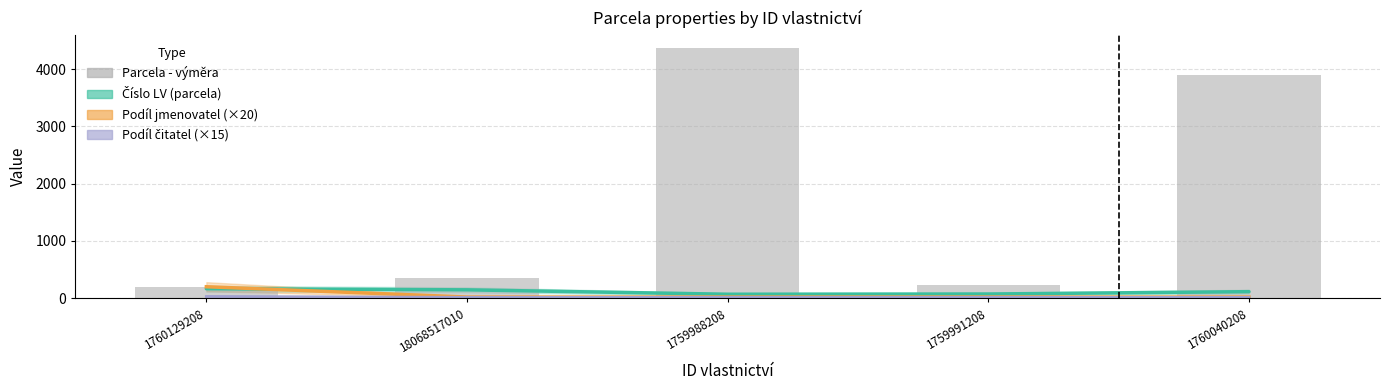

At which category is the sum across all series the highest?

1759988208